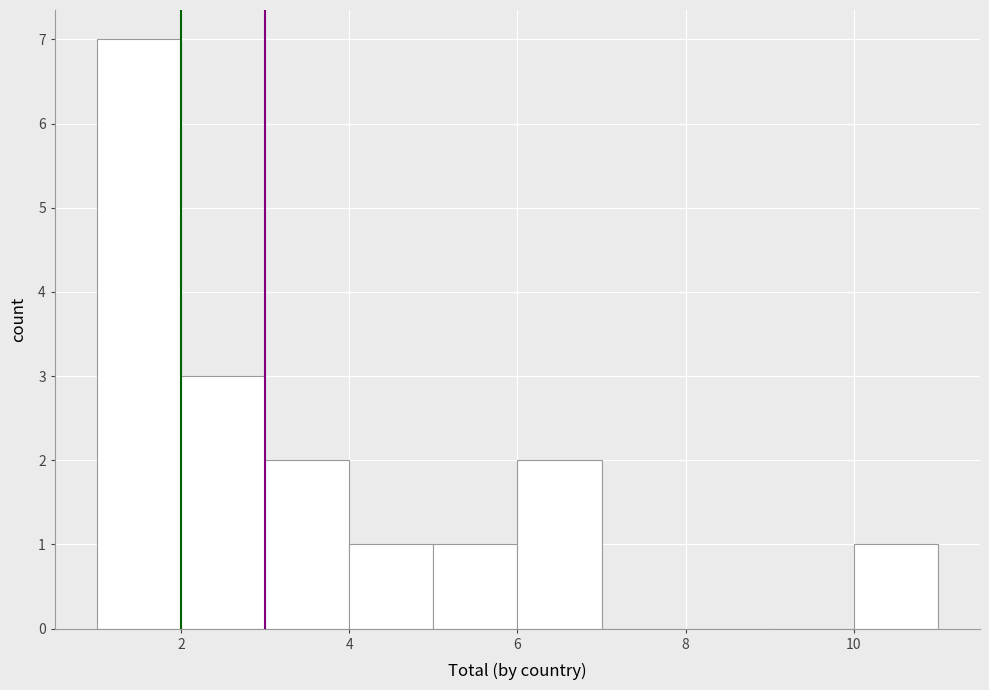

Reading left to right, transcribe this chart: for each bar, give the range it covers on the x-axis and its height. The values are not printed on the chart, so give them approximately, as read against the axis.

1 to 2: 7
2 to 3: 3
3 to 4: 2
4 to 5: 1
5 to 6: 1
6 to 7: 2
7 to 8: 0
8 to 9: 0
9 to 10: 0
10 to 11: 1